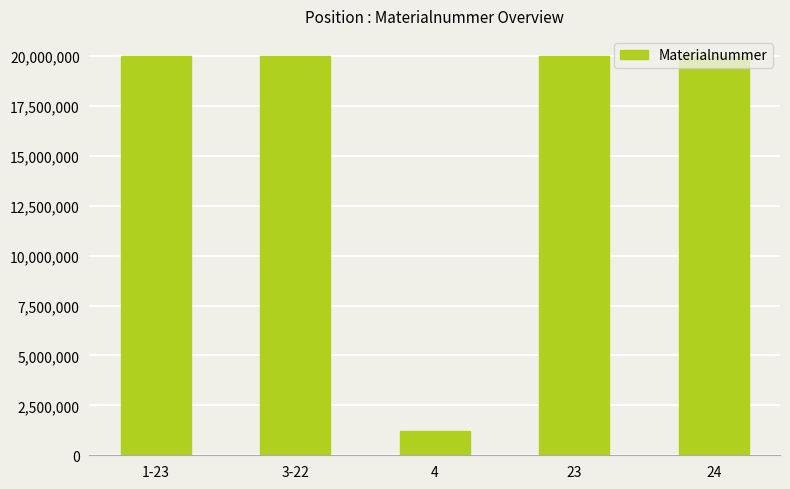

What is the maximum value shown in the chart?

20001847